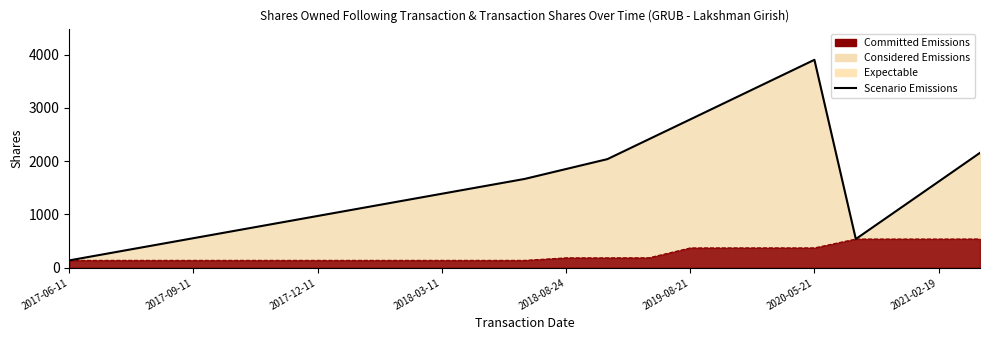

What is the maximum value shown in the chart?

3903